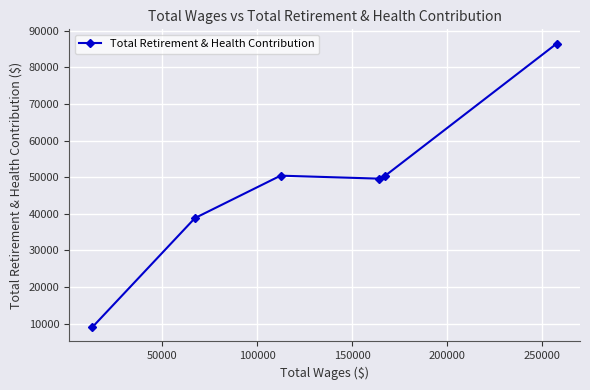

What is the value of the 5th point from the left?

50308